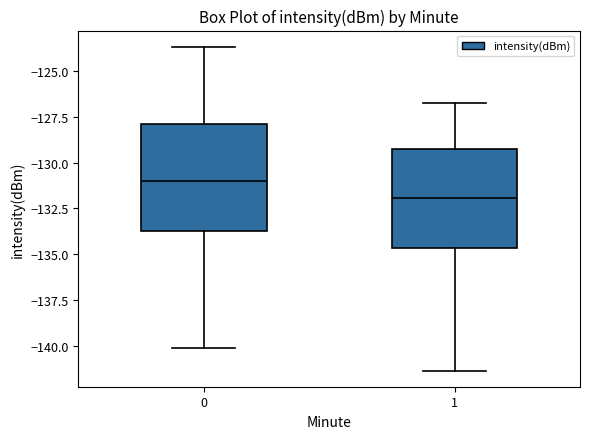

Reading left to right, transcribe this box plot: for each box, give where its median line is, the range the box spans, and where its two whiskers end, as read against the y-axis. The values are not printed on the chart, so give them approximately, as read against the axis.

0: median -131.0, box -134.0 to -128.0, whiskers -140.0 to -123.5
1: median -132.0, box -134.5 to -129.5, whiskers -141.5 to -126.5